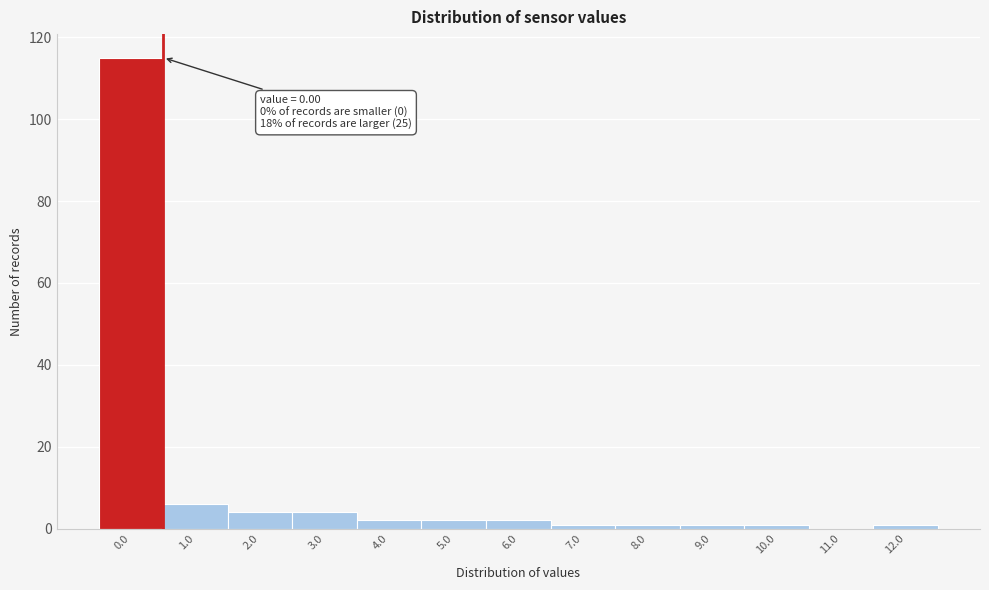

Reading left to right, extract all data points from this chart.

0.0=115	1.0=6	2.0=4	3.0=4	4.0=2	5.0=2	6.0=2	7.0=1	8.0=1	9.0=1	10.0=1	11.0=0	12.0=1